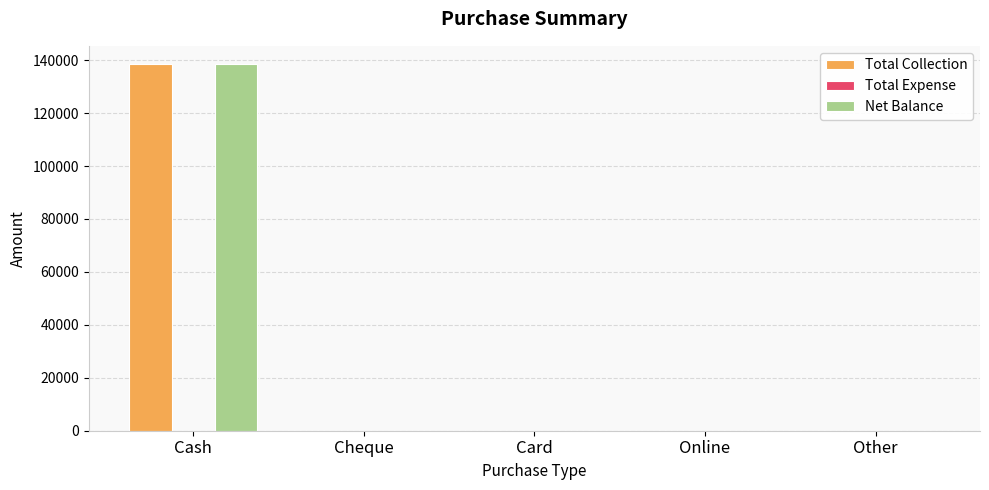

What is the total value across all series at Cash?

276978